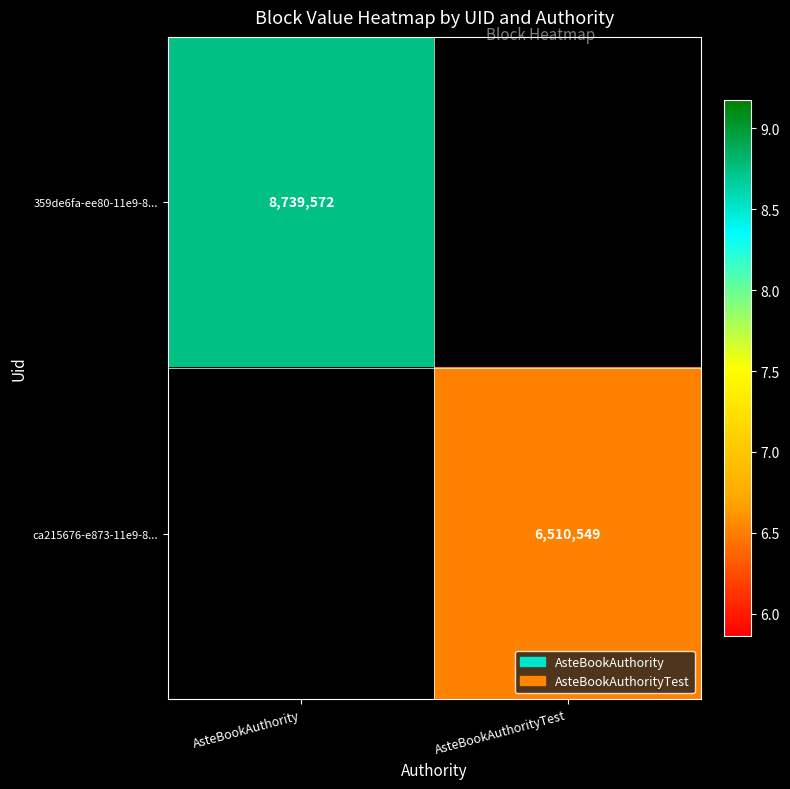

Is the value of 359de6fa-ee80-11e9-8... at AsteBookAuthority greater than the value of ca215676-e873-11e9-8... at AsteBookAuthorityTest?

Yes